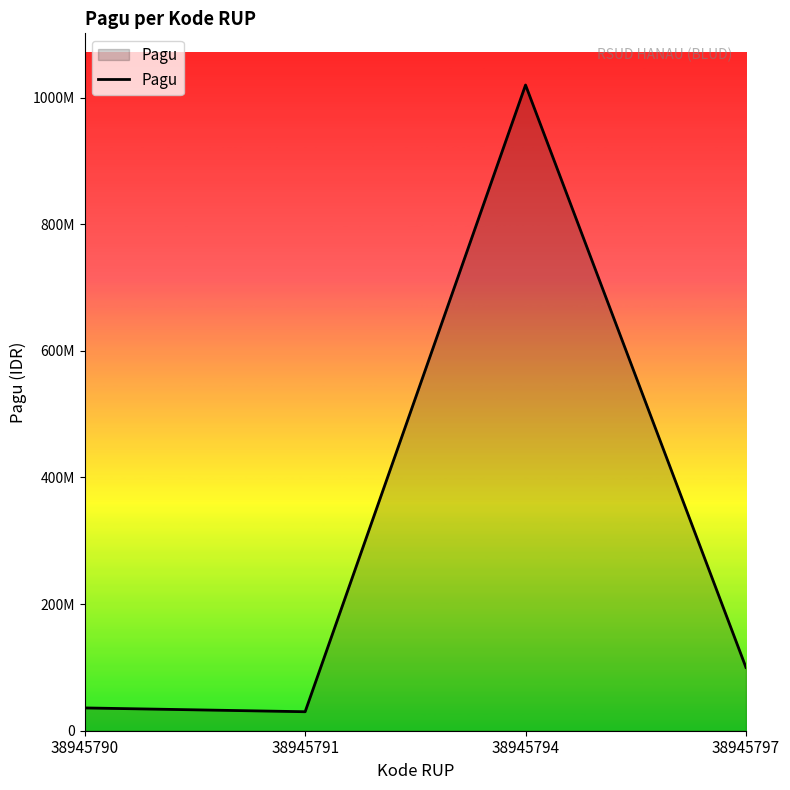

True or false: there are more than 2 points higher than both neighbors.

False